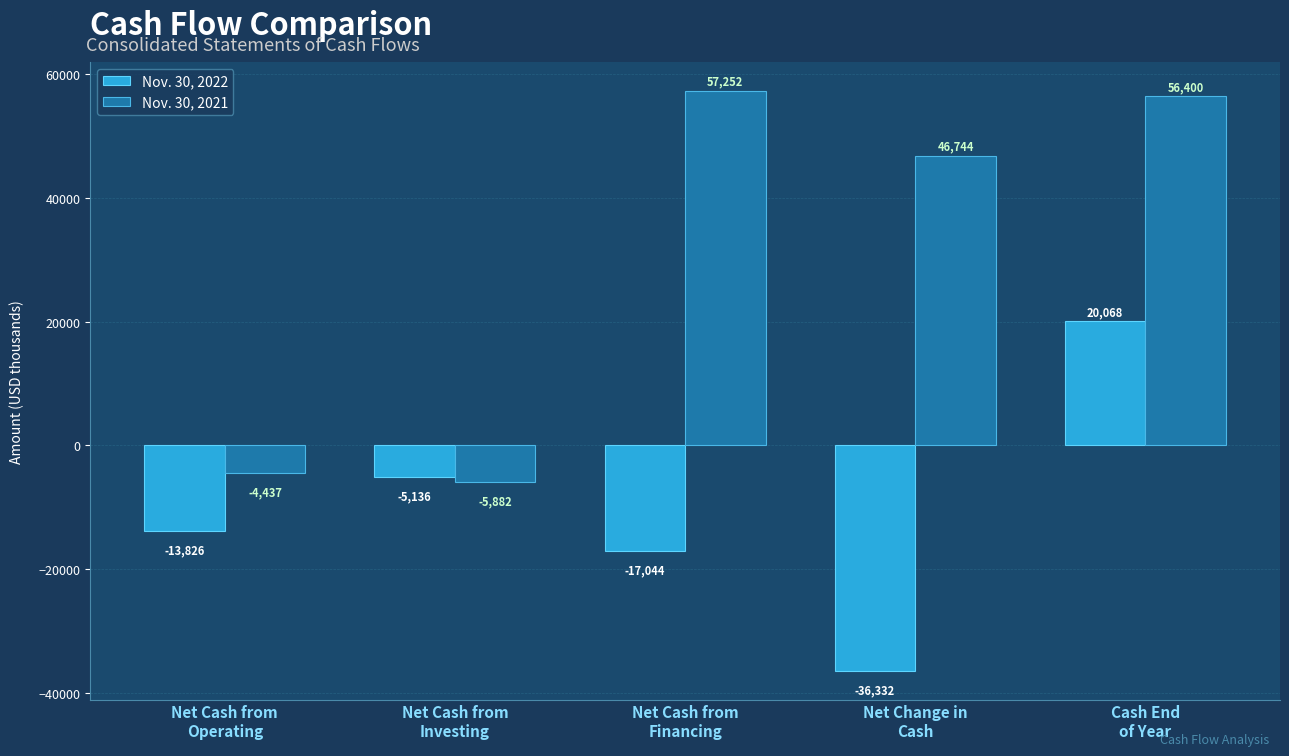

At how many categories does at least one series exceed 29050?

3